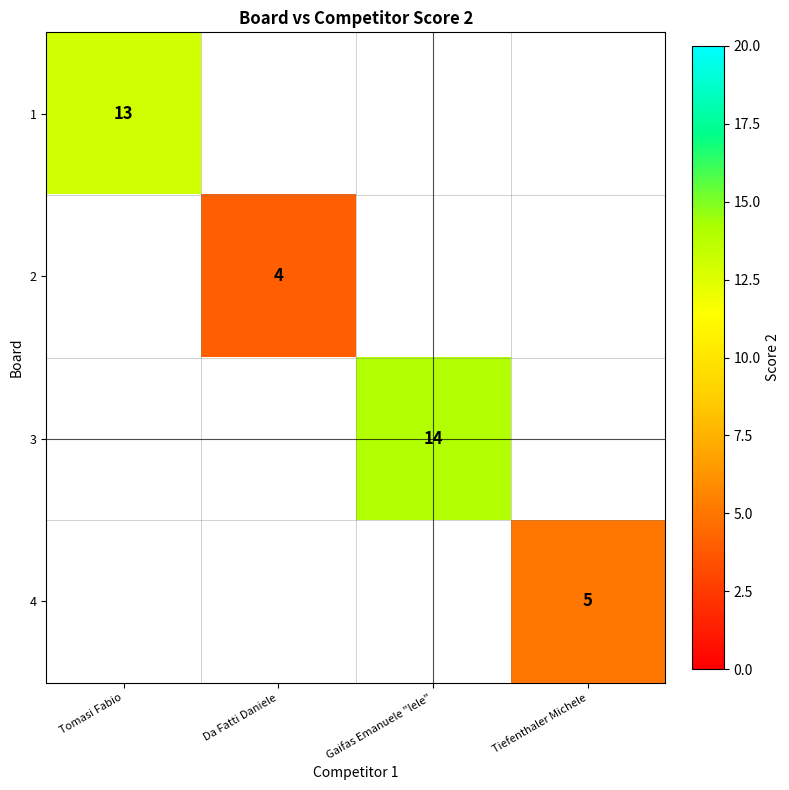

At which label does 1 reach its peak?

Tomasi Fabio